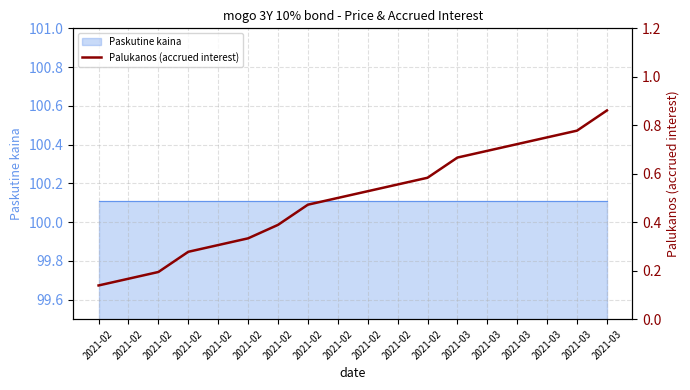

Reading right to left, transcribe all the data shown in this chart.

2021-03=0.9	2021-03=0.8	2021-03=0.8	2021-03=0.7	2021-03=0.7	2021-03=0.7	2021-02=0.6	2021-02=0.6	2021-02=0.5	2021-02=0.5	2021-02=0.5	2021-02=0.4	2021-02=0.3	2021-02=0.3	2021-02=0.3	2021-02=0.2	2021-02=0.2	2021-02=0.1